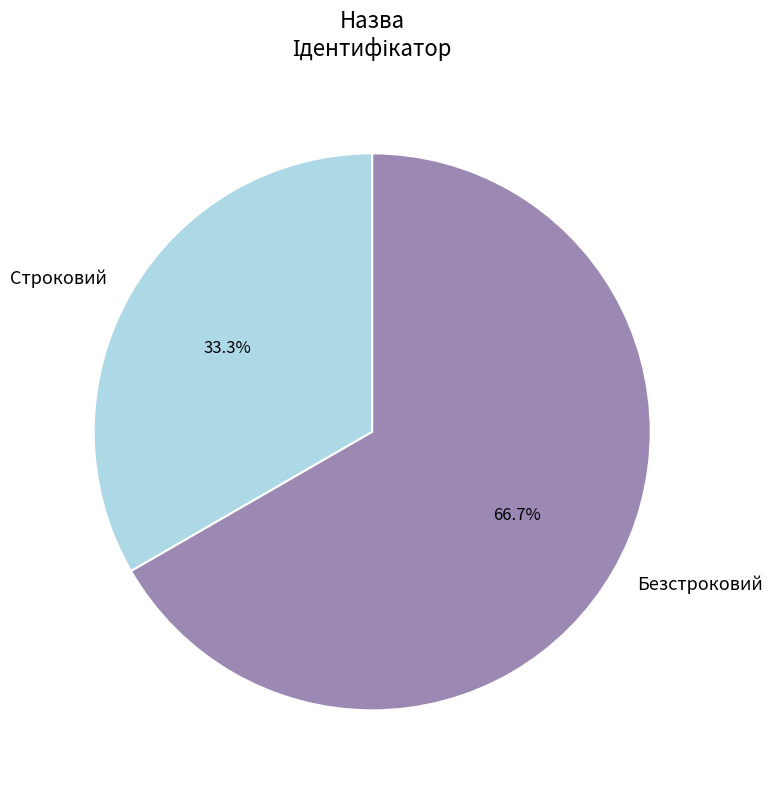

How many segments does this pie chart have?

2